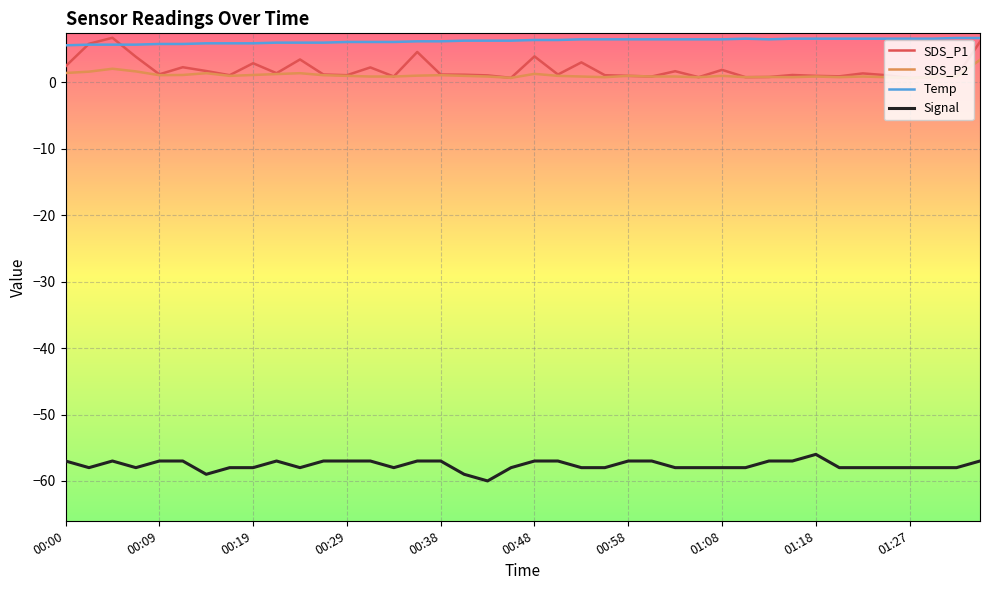

Which series has the largest range (max minus min)?

SDS_P1